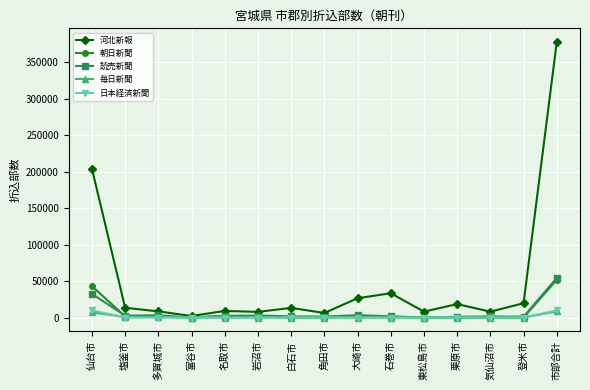

Which series has the widest spread of values?

河北新報